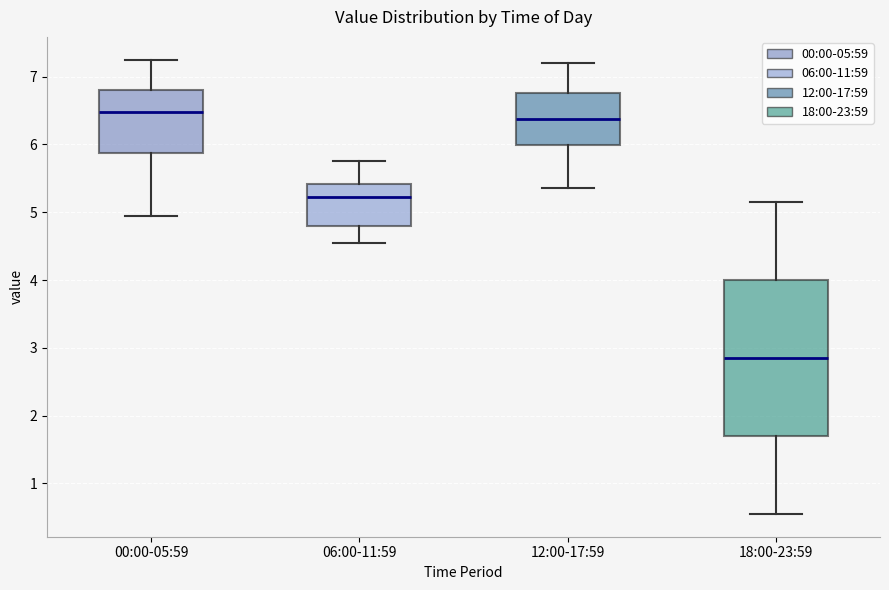

Reading left to right, transcribe this box plot: for each box, give where its median line is, the range the box spans, and where its two whiskers end, as read against the y-axis. The values are not printed on the chart, so give them approximately, as read against the axis.

00:00-05:59: median 6.5, box 5.9 to 6.8, whiskers 5.0 to 7.3
06:00-11:59: median 5.2, box 4.8 to 5.4, whiskers 4.6 to 5.8
12:00-17:59: median 6.4, box 6.0 to 6.8, whiskers 5.4 to 7.2
18:00-23:59: median 2.9, box 1.7 to 4.0, whiskers 0.6 to 5.2